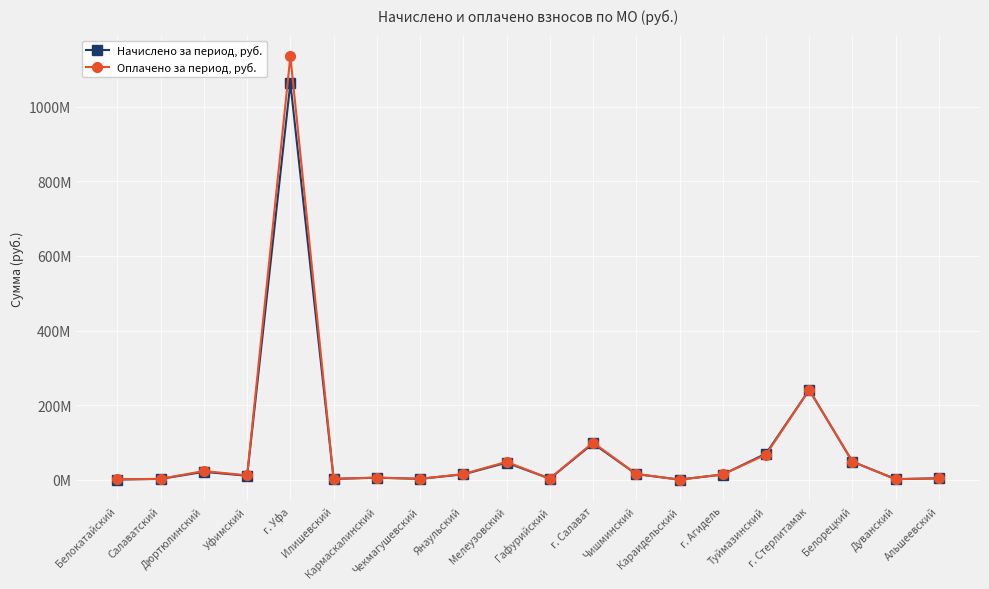

List the series in order of their peak value, lowest first.

Начислено за период, руб., Оплачено за период, руб.